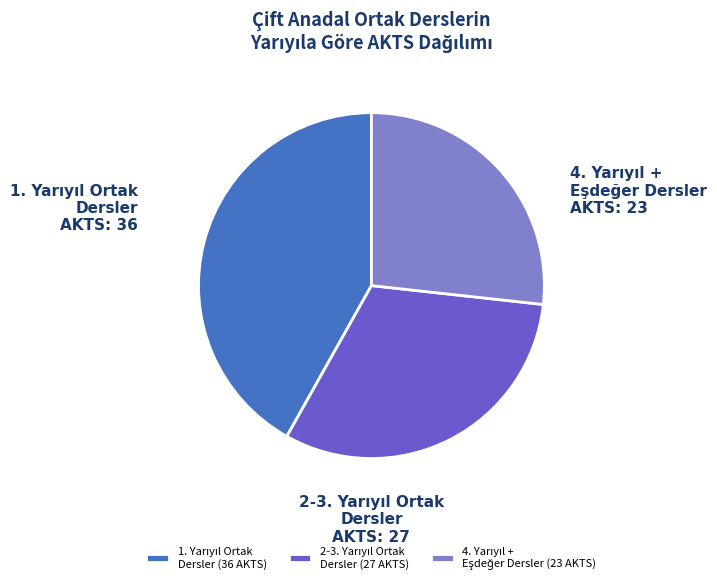

Is there a majority slice in this chart?

No